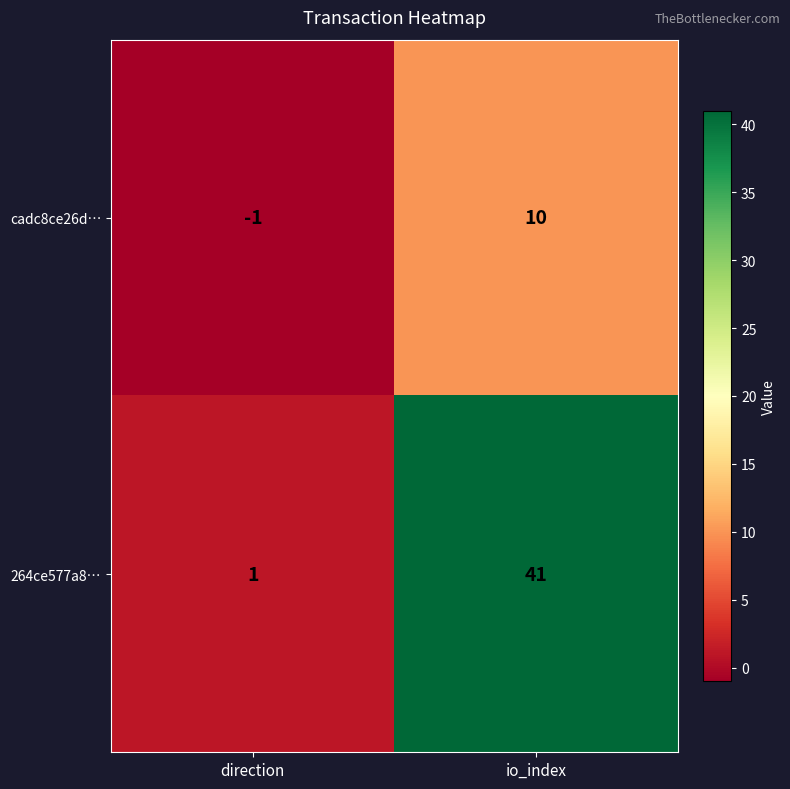

Is it true that 264ce577a8… equals 41 at io_index?

True